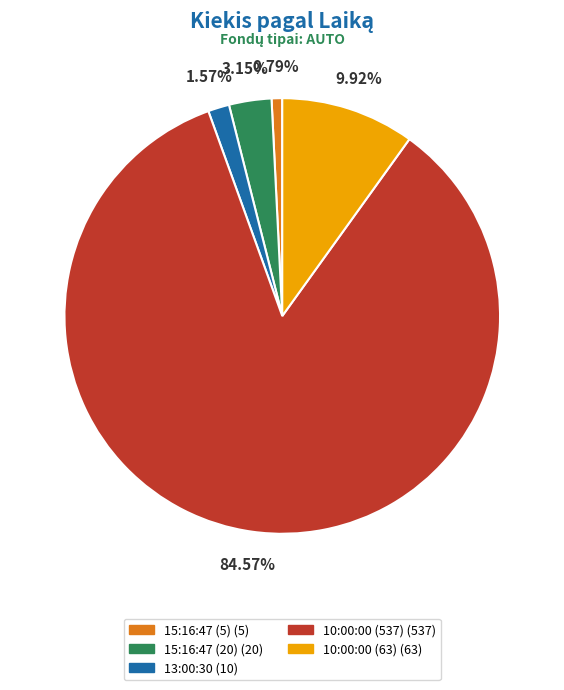

What is the ratio of the value at 10:00:00 (537) to the value at 10:00:00 (63)?

8.5